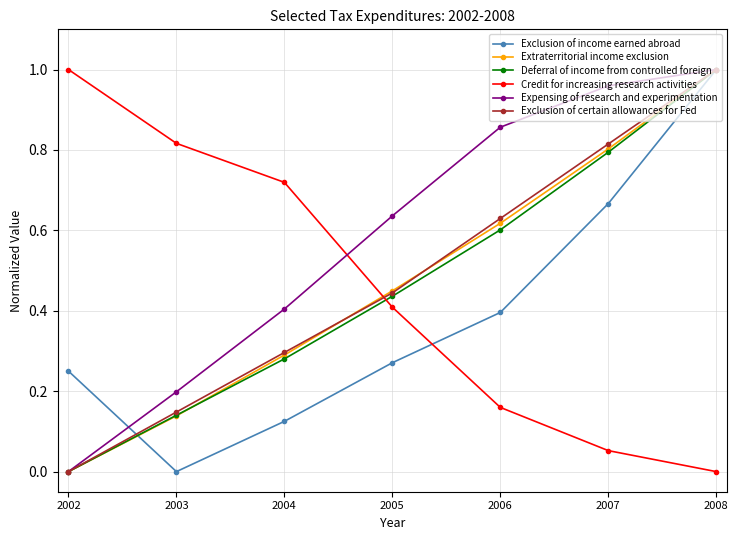

Between 2003 and 2008, which series saw the biggest shift?

Exclusion of income earned abroad